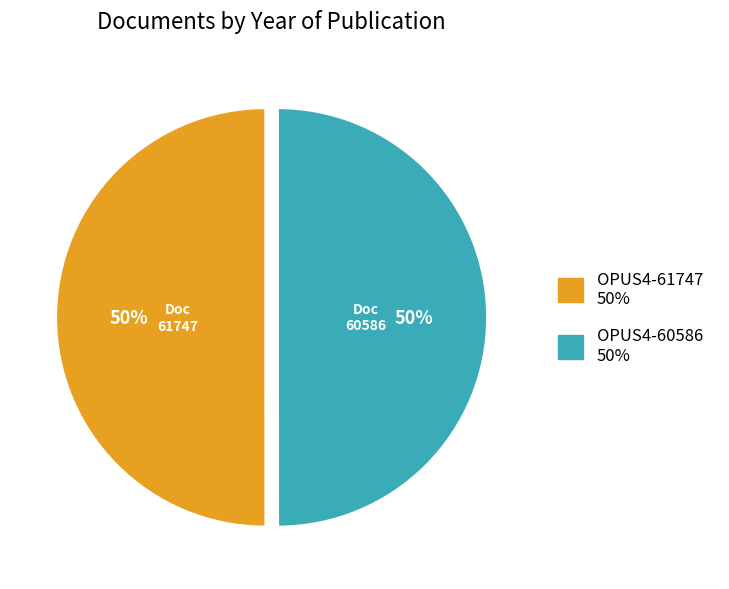

The OPUS4-60586 slice represents 50% of the pie. True or false?

True